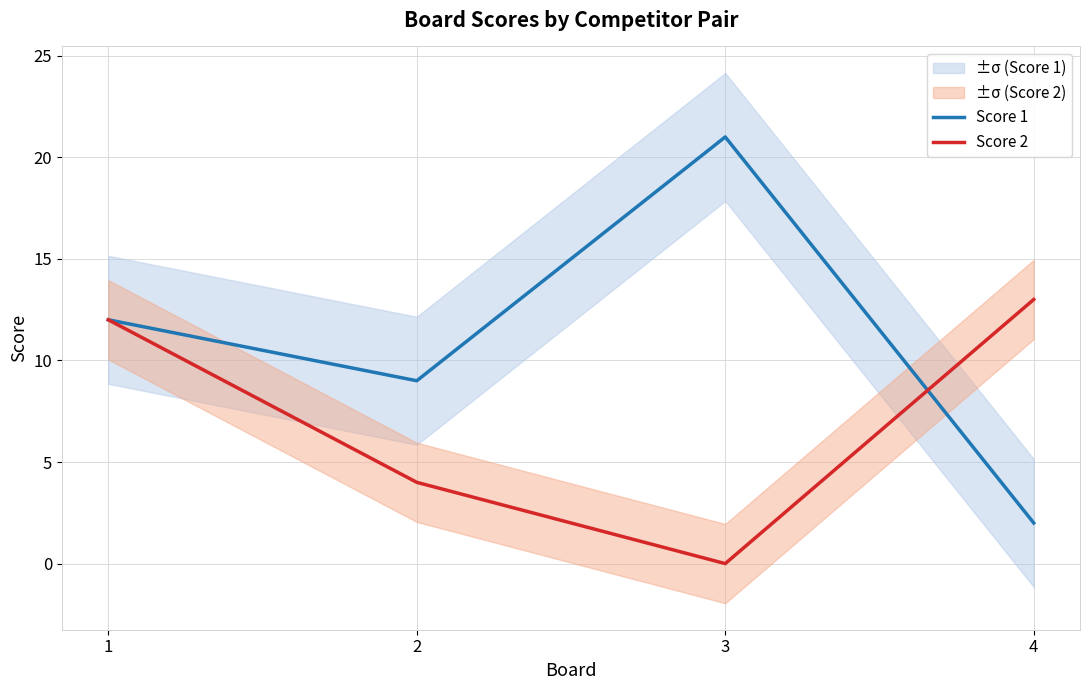

What is the total value across all series at 3?

21